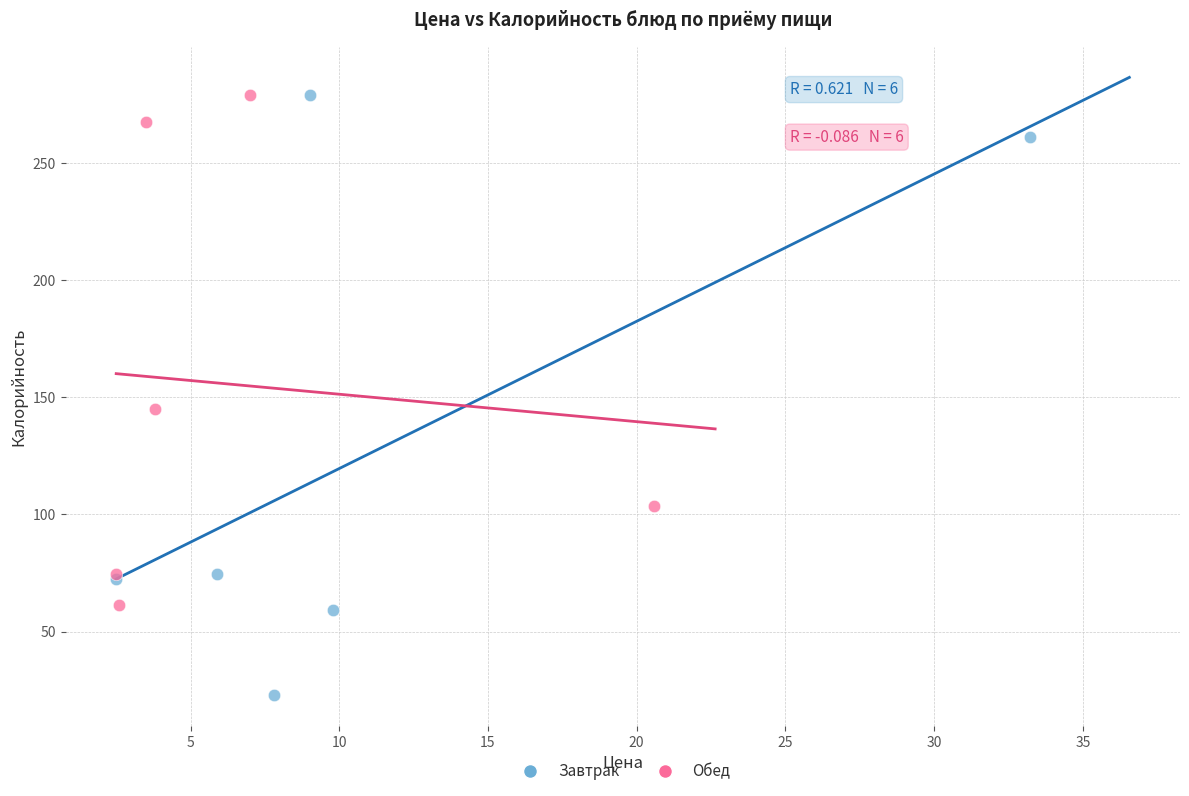

Which series has the largest Y range (max minus min)?

Завтрак